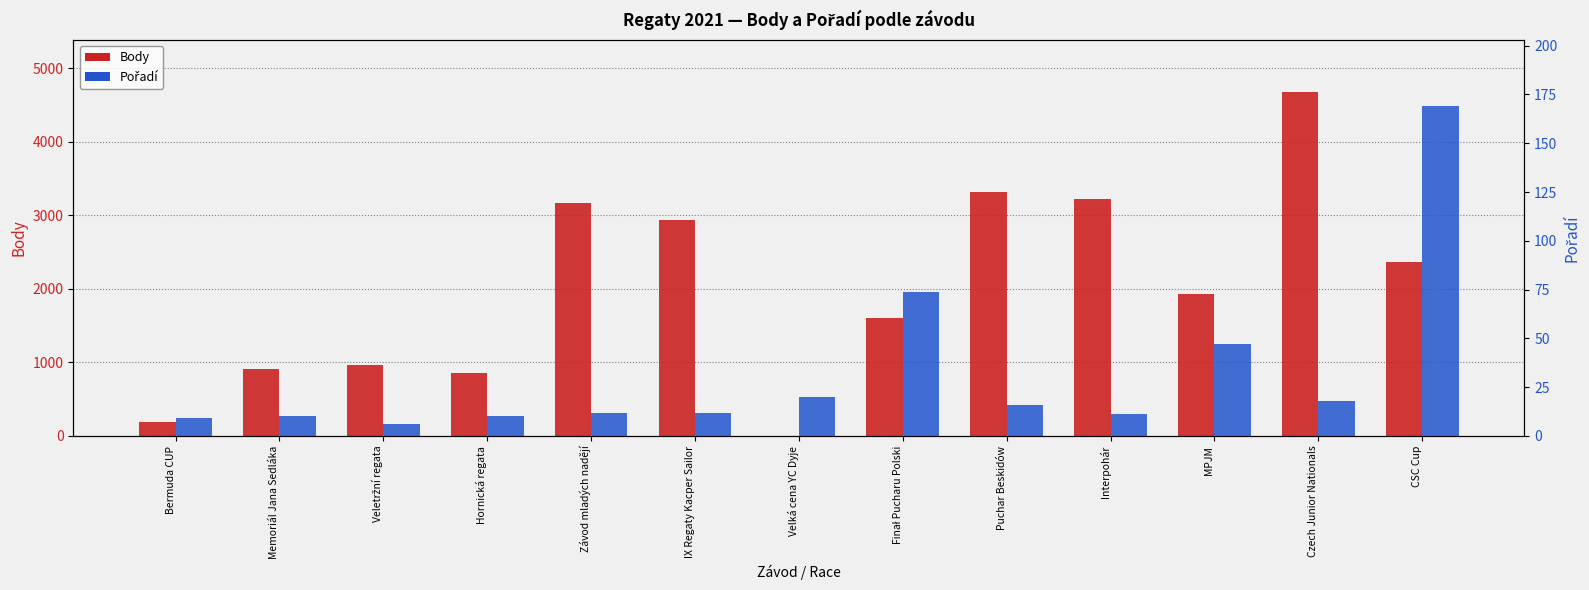

What is the label of the 6th bar from the right?

Finał Pucharu Polski